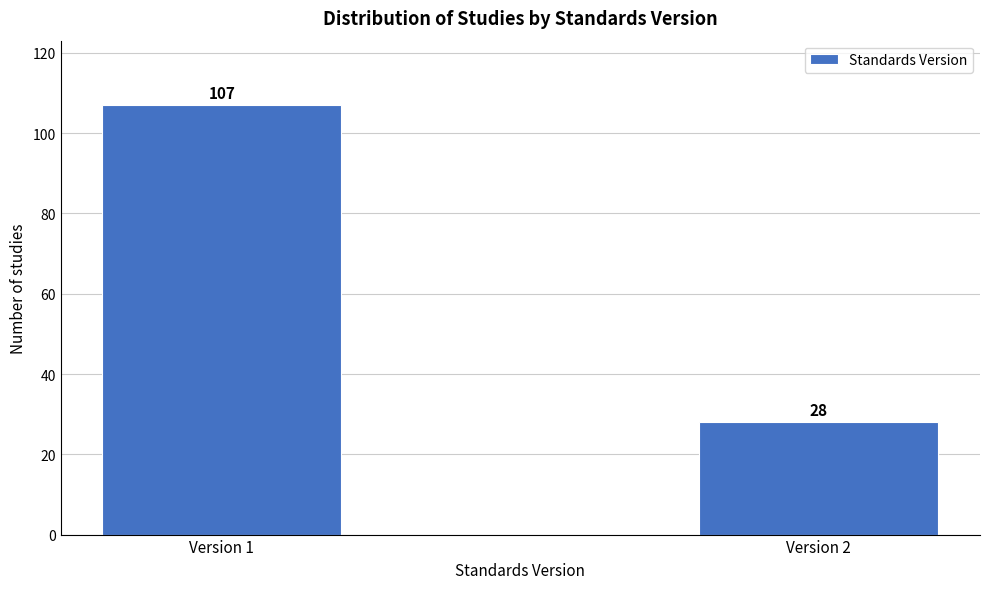

Reading left to right, extract all data points from this chart.

107	28